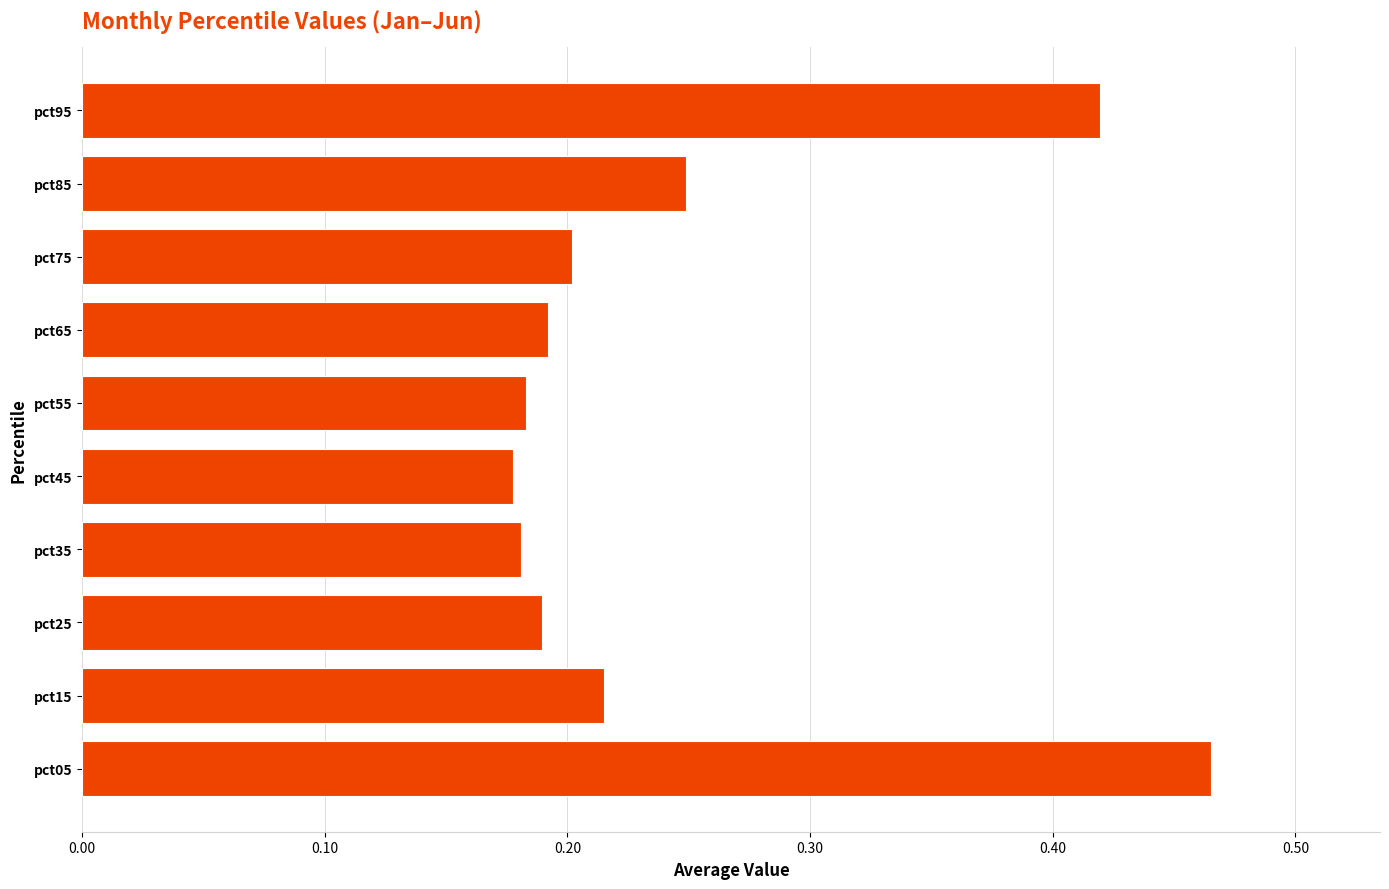

What is the difference between the maximum and minimum values?

0.3